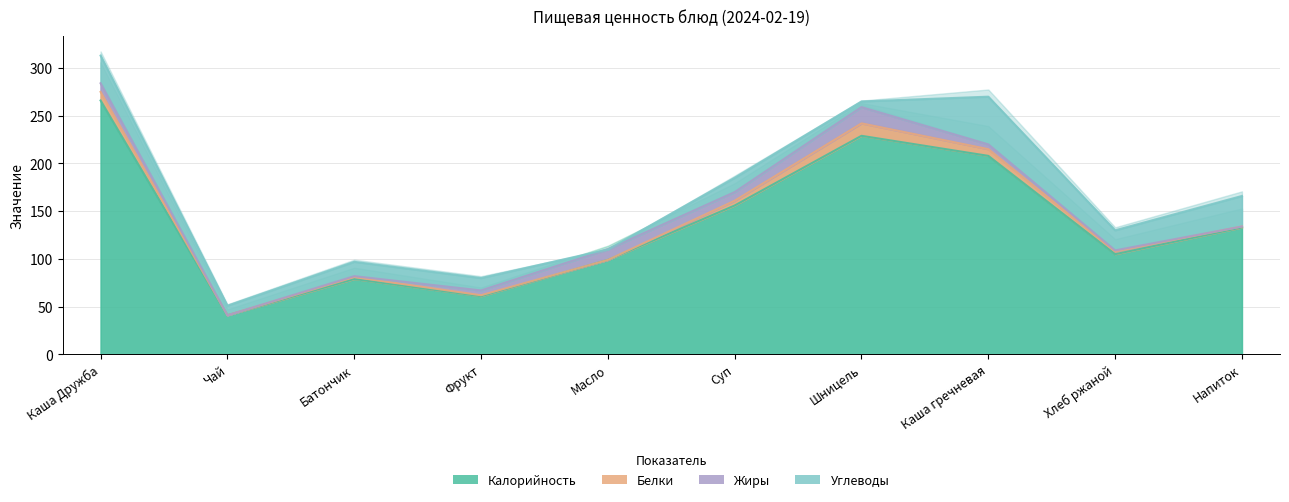

The value of Белки at Каша гречневая is 10. True or false?

False